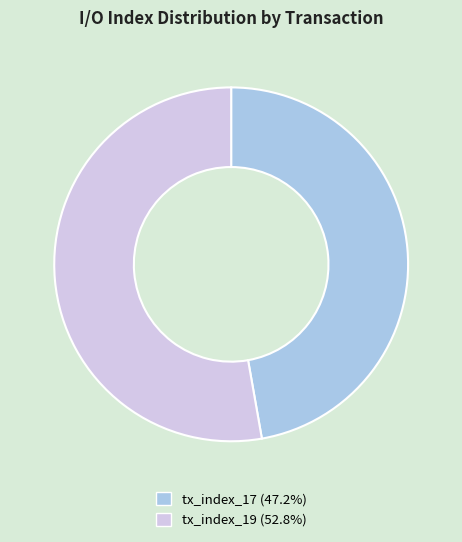

Which has a higher value, tx_index_17 or tx_index_19?

tx_index_19